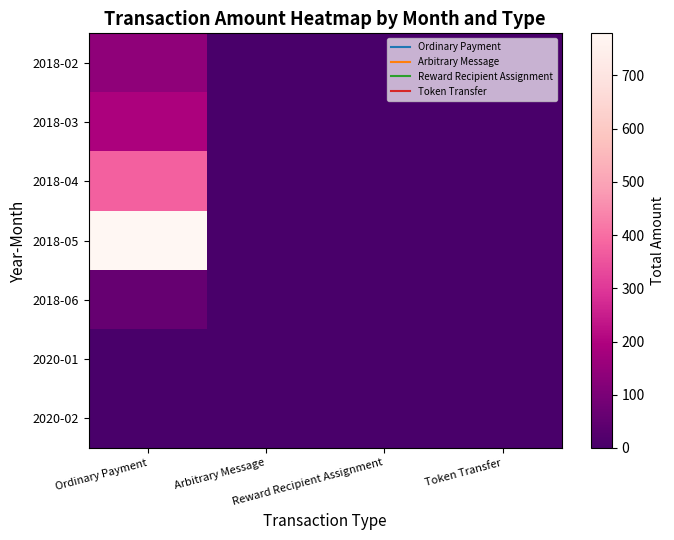

Rank the series by their maximum value, from highest to lowest.

2018-05, 2018-04, 2018-03, 2018-02, 2018-06, 2020-01, 2020-02